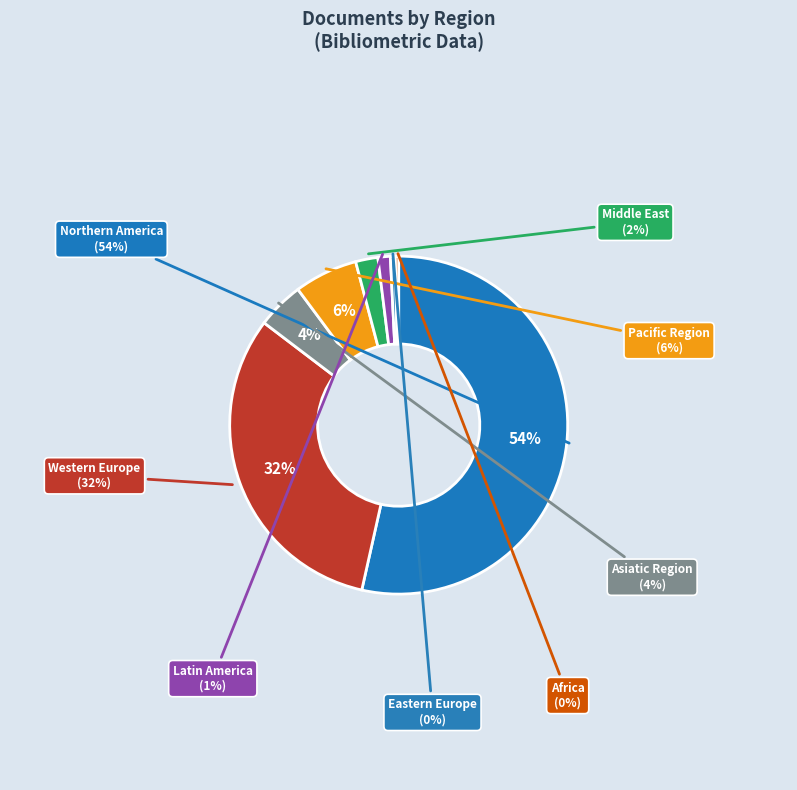

The Asiatic Region slice represents 11% of the pie. True or false?

False